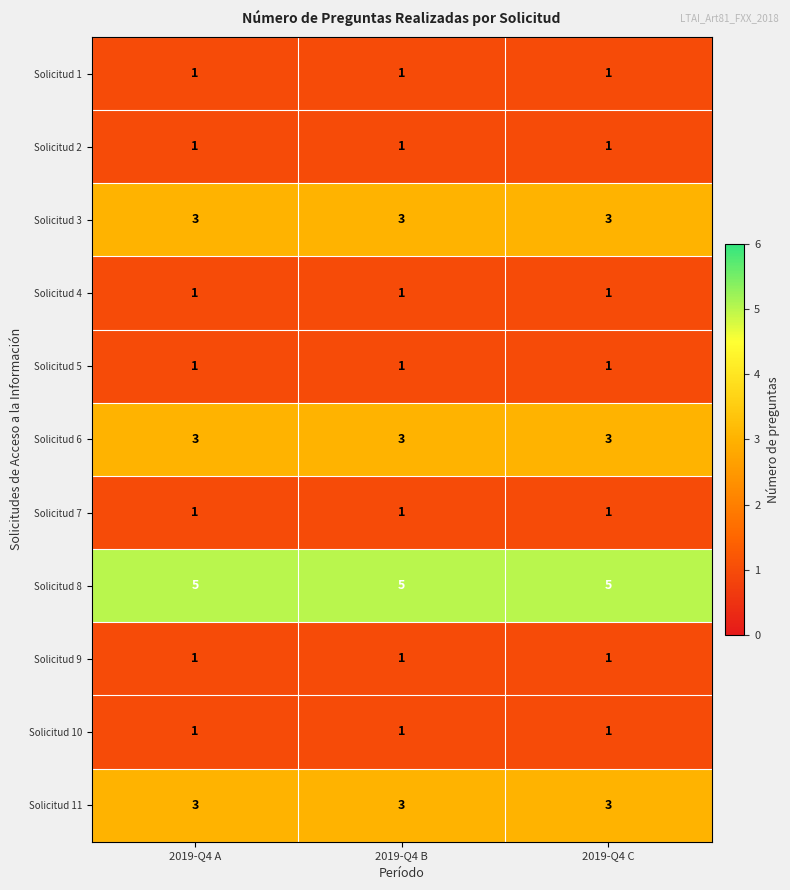

The value of Solicitud 8 at 2019-Q4 C is 3. True or false?

False